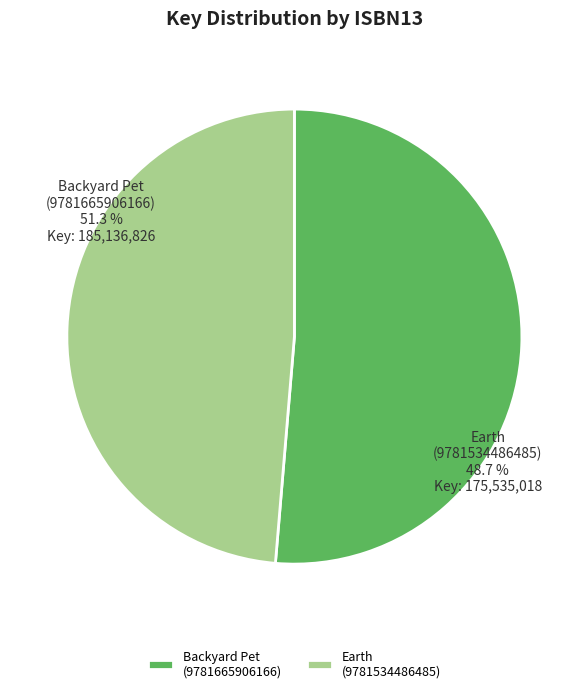

Which category accounts for the majority?

Backyard Pet (9781665906166)